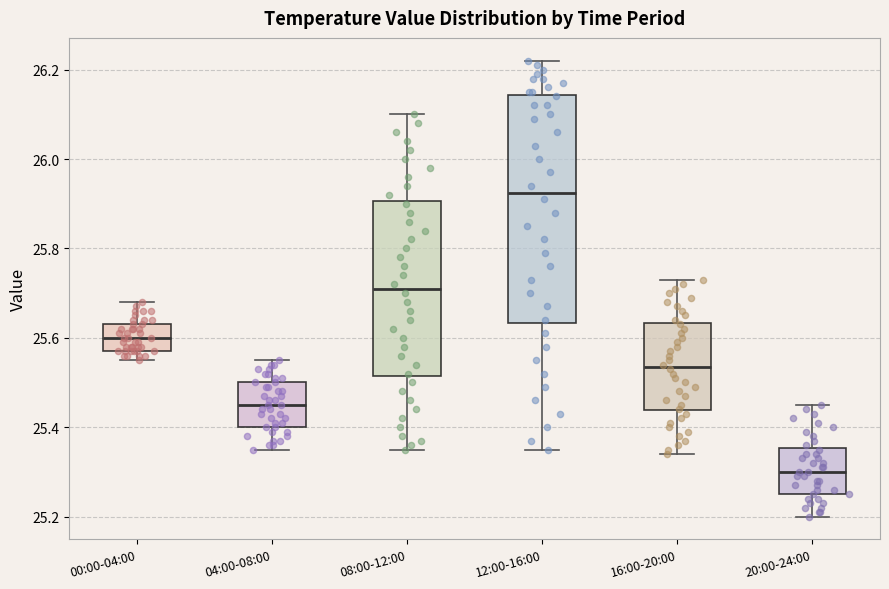

Reading left to right, transcribe this box plot: for each box, give where its median line is, the range the box spans, and where its two whiskers end, as read against the y-axis. The values are not printed on the chart, so give them approximately, as read against the axis.

00:00-04:00: median 25.60, box 25.58 to 25.64, whiskers 25.56 to 25.68
04:00-08:00: median 25.46, box 25.40 to 25.50, whiskers 25.36 to 25.56
08:00-12:00: median 25.72, box 25.52 to 25.90, whiskers 25.36 to 26.10
12:00-16:00: median 25.92, box 25.64 to 26.14, whiskers 25.36 to 26.22
16:00-20:00: median 25.54, box 25.44 to 25.64, whiskers 25.34 to 25.74
20:00-24:00: median 25.30, box 25.26 to 25.36, whiskers 25.20 to 25.46